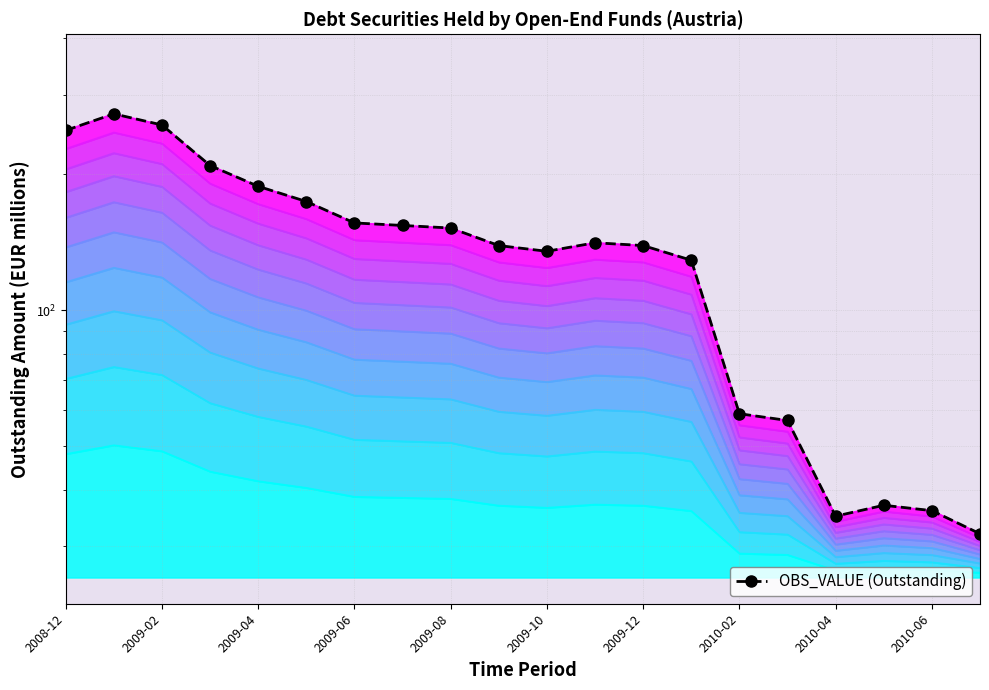

Which category has the lowest value across all series?

2010-07